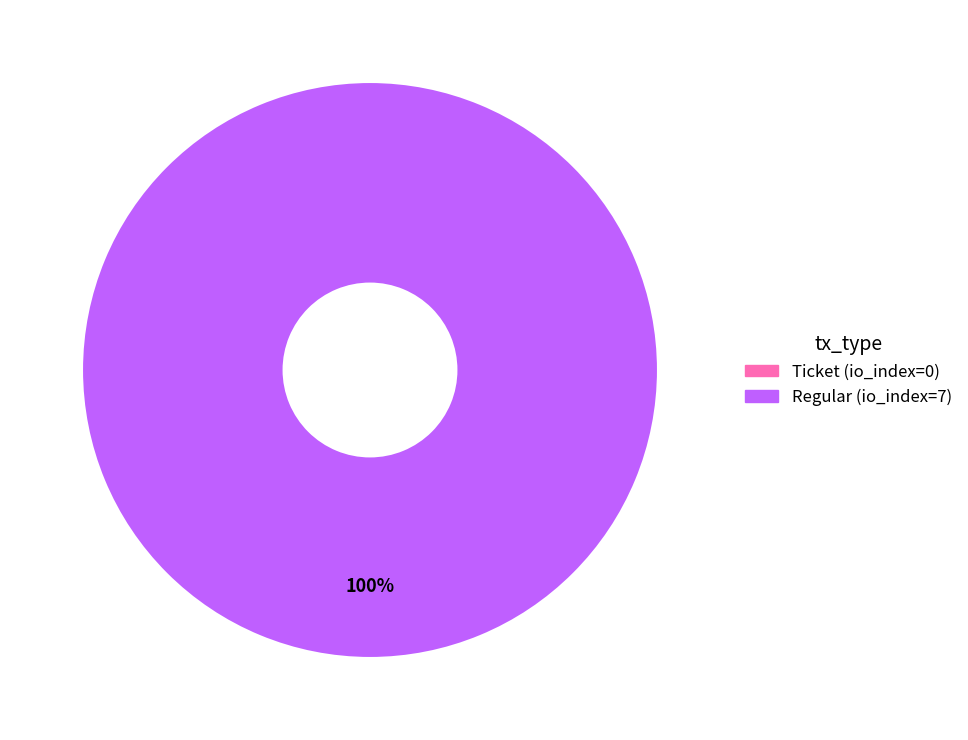

Rank the categories by value from lowest to highest.

Ticket (io_index=0), Regular (io_index=7)